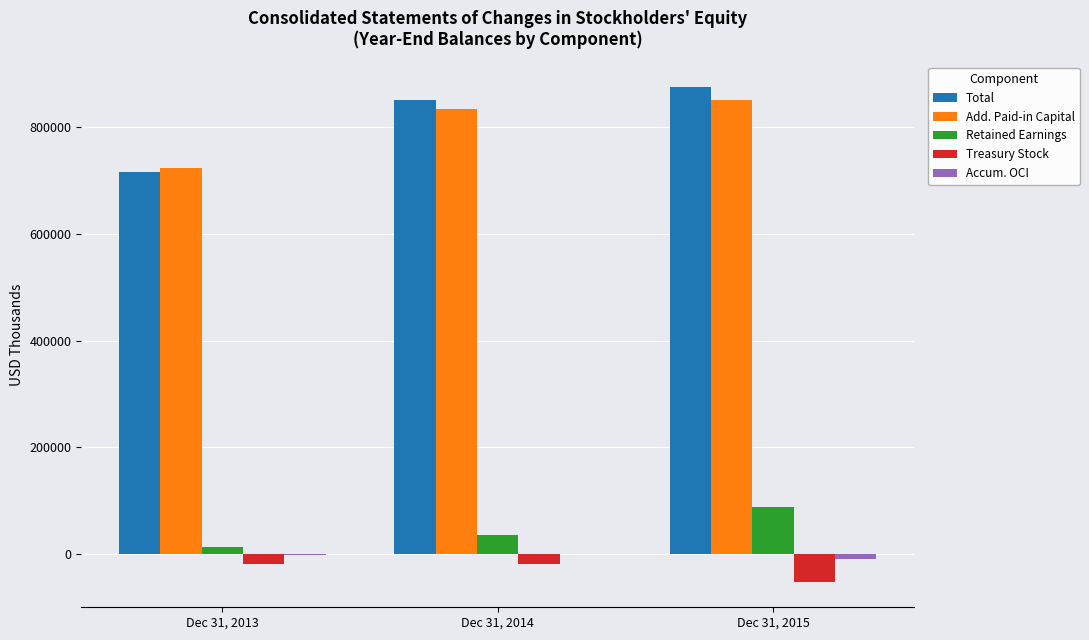

At which category does the chart reach its peak across all series?

Dec 31, 2015